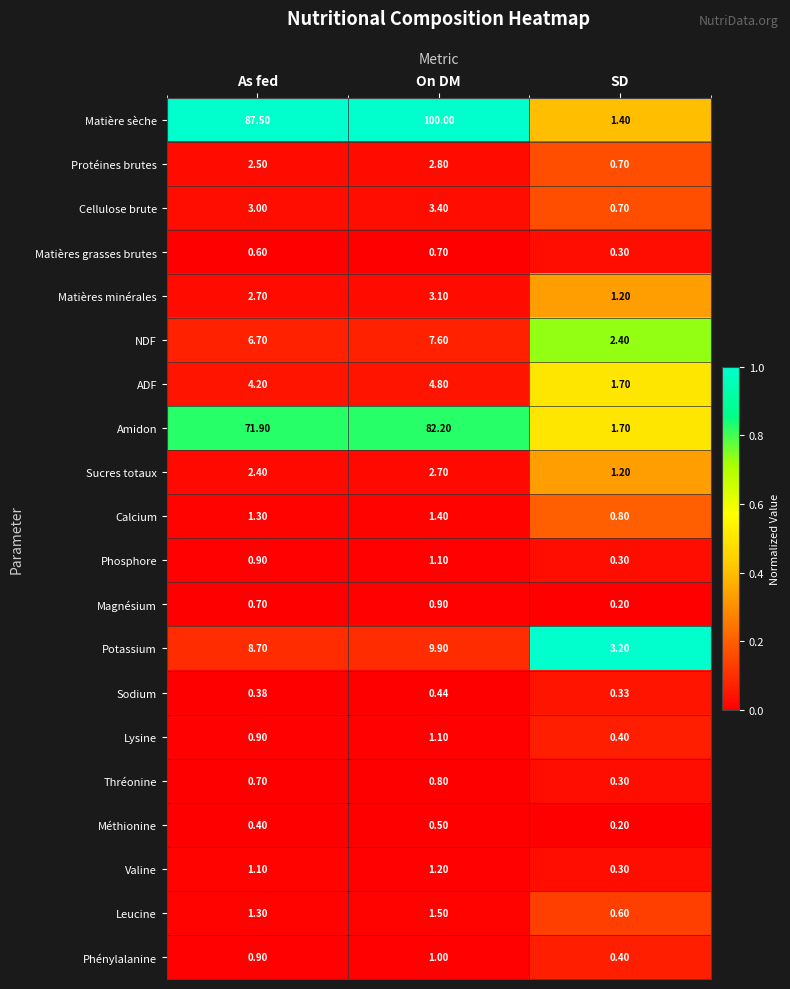

List the labels in order of Lysine value, smallest first.

SD, As fed, On DM